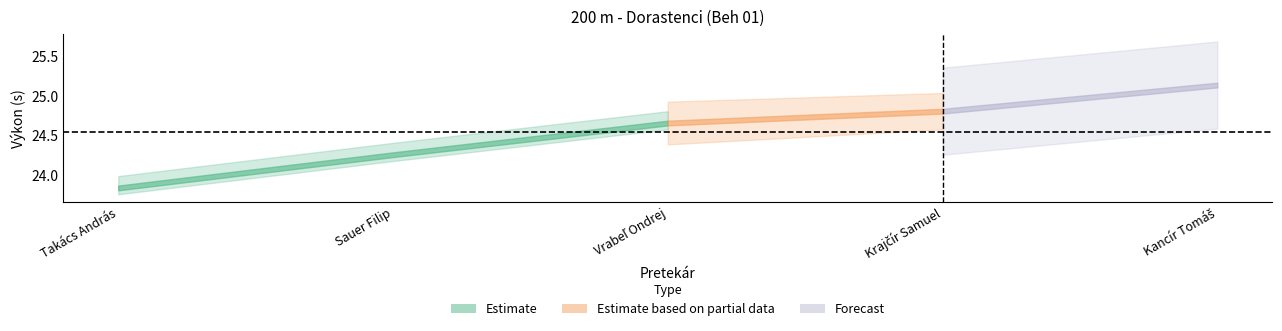

What is the value of the PB point at the 2nd from the left?

24.4